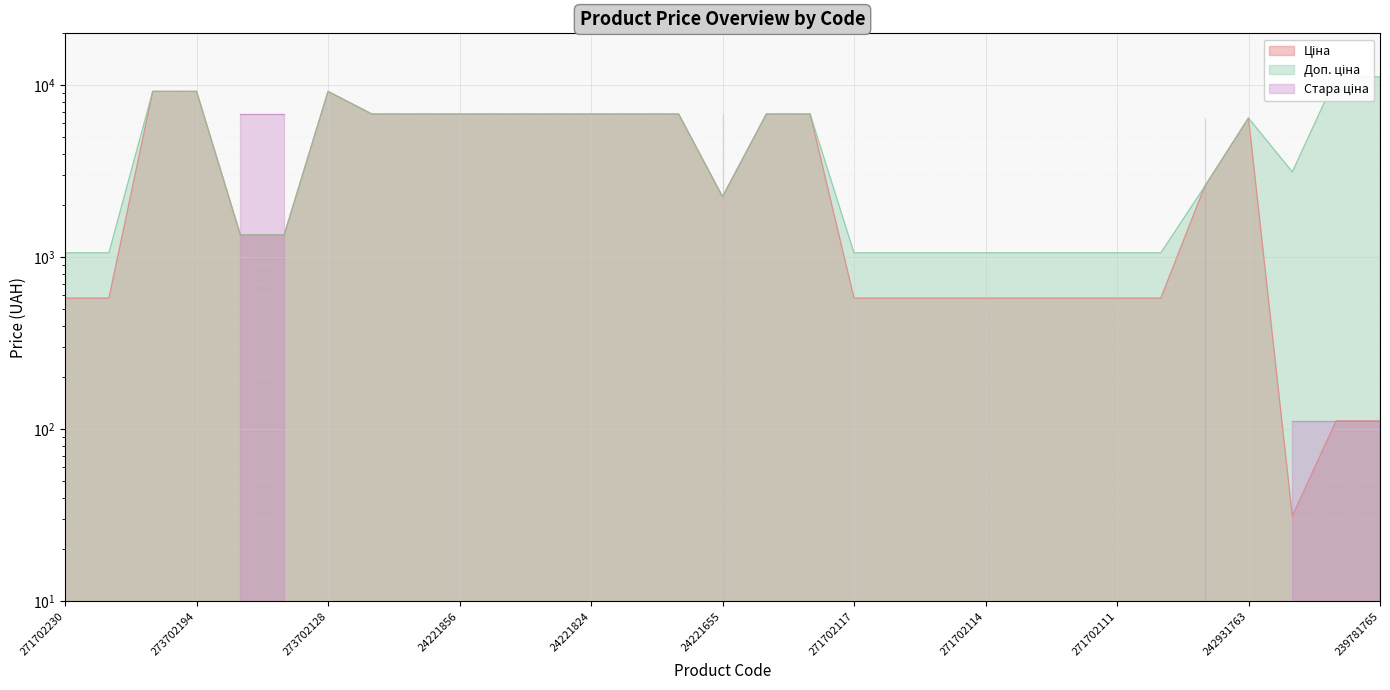

How many values in the Ціна series are below 2245?

15